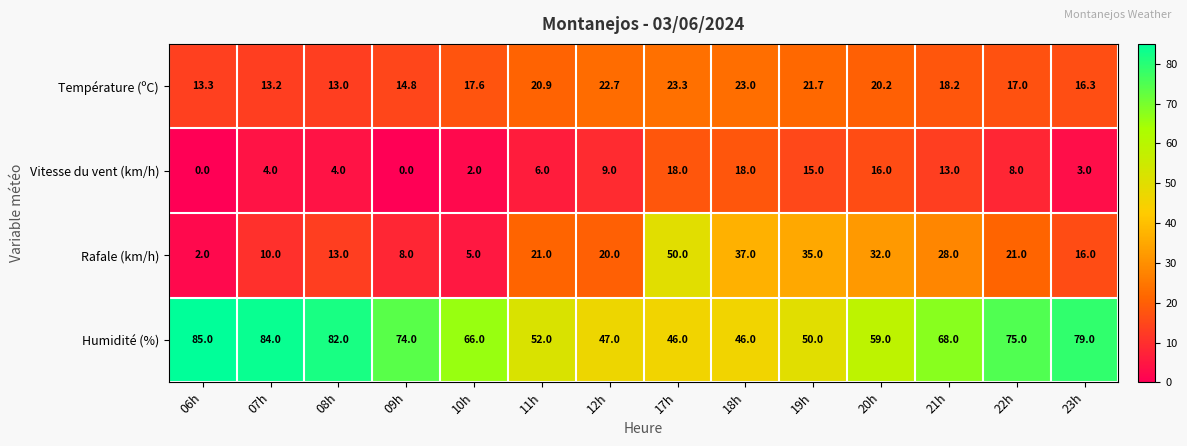

Which series has the largest total across all categories?

Humidité (%)